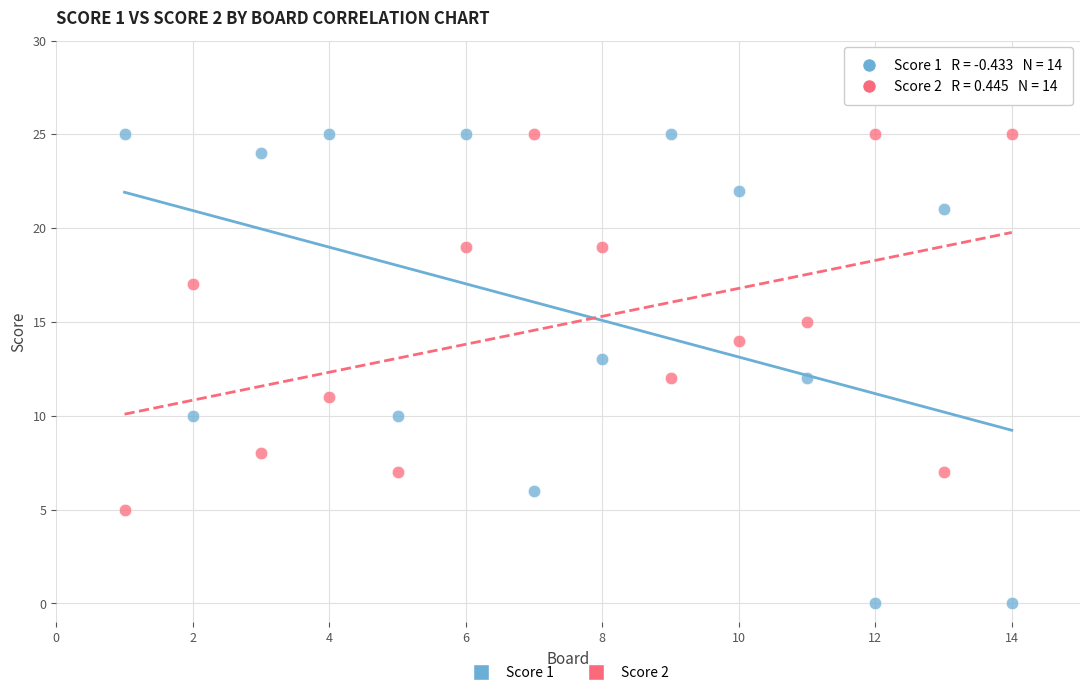

Which series has the widest spread of Y values?

Score 1